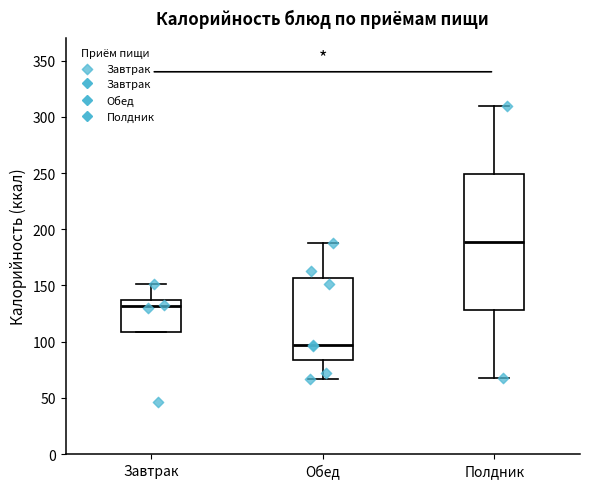

Reading left to right, transcribe this box plot: for each box, give where its median line is, the range the box spans, and where its two whiskers end, as read against the y-axis. The values are not printed on the chart, so give them approximately, as read against the axis.

Завтрак: median 130, box 110 to 140, whiskers 110 to 150
Обед: median 95, box 85 to 155, whiskers 65 to 190
Полдник: median 190, box 130 to 250, whiskers 70 to 310